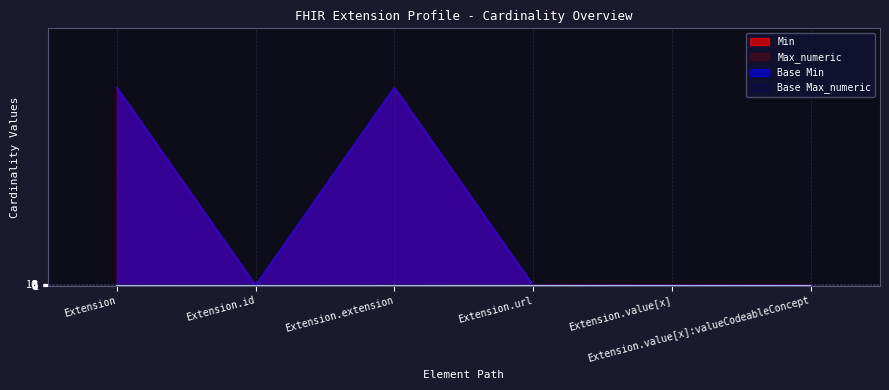

True or false: Max_numeric has more than 2 points higher than both neighbors.

False